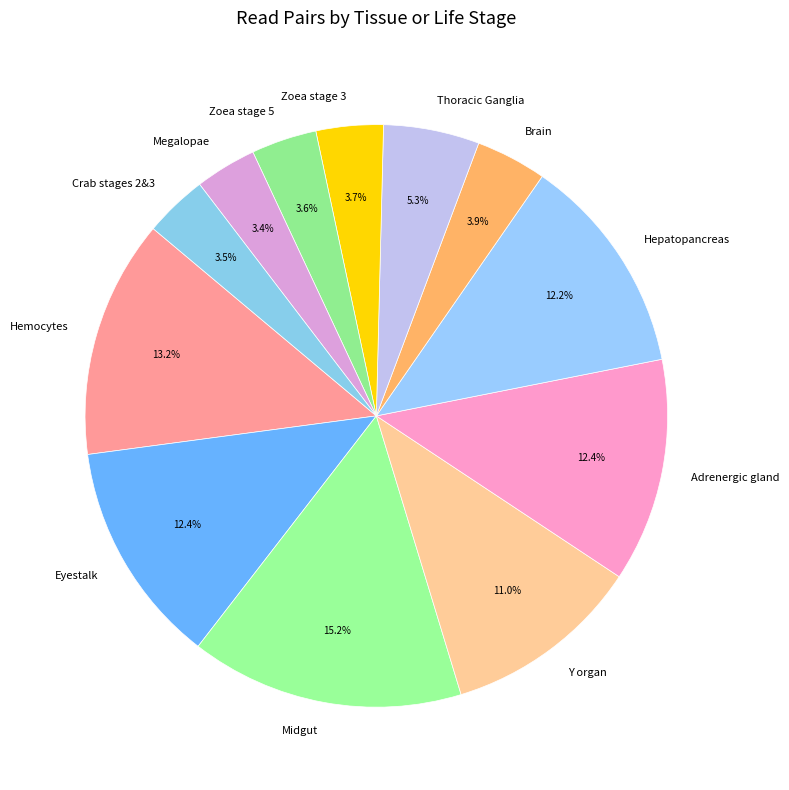

Which category has the biggest portion of the pie?

Midgut